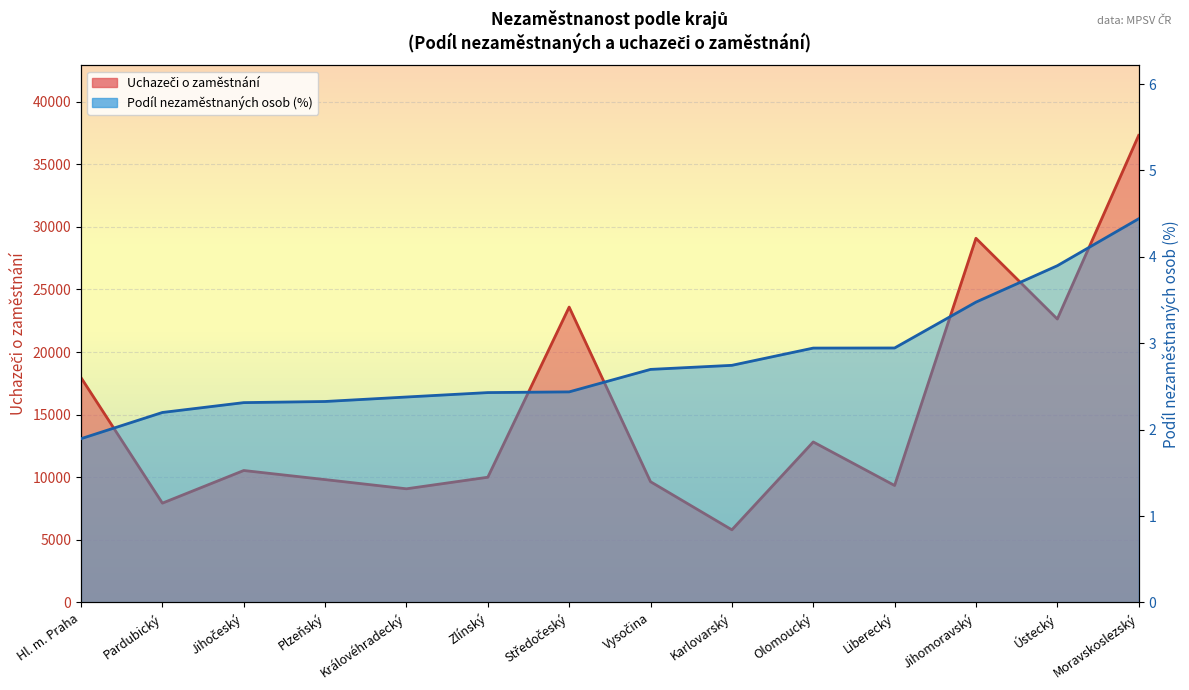

Where is Uchazeči o zaměstnání nearest to the value 21553?

Ústecký